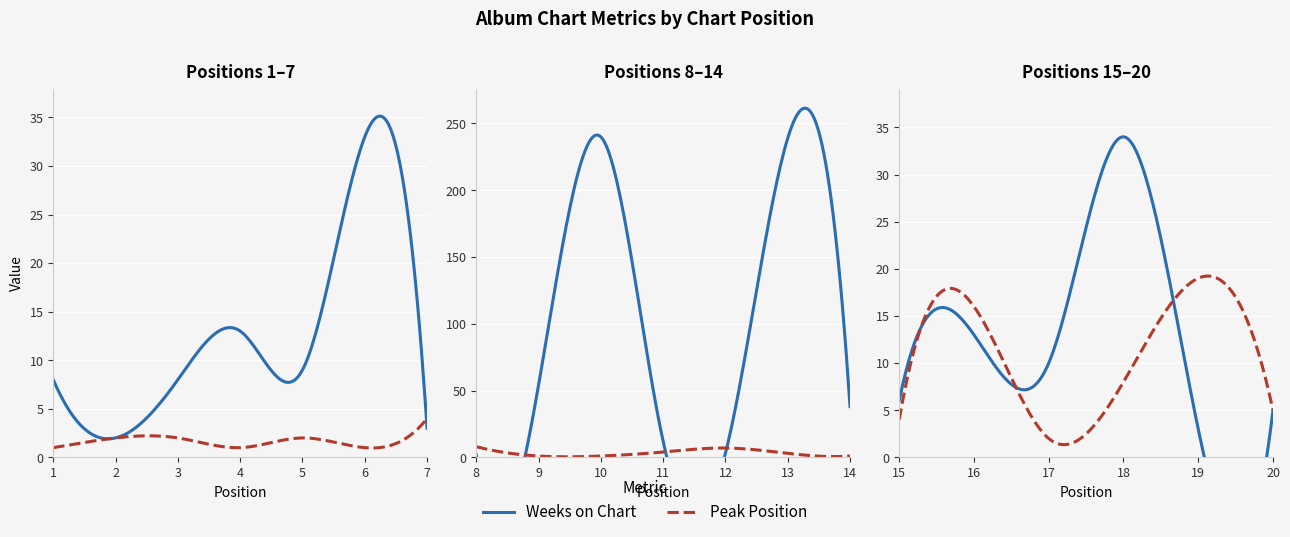

Where does the Weeks on Chart series first go above 10?

4